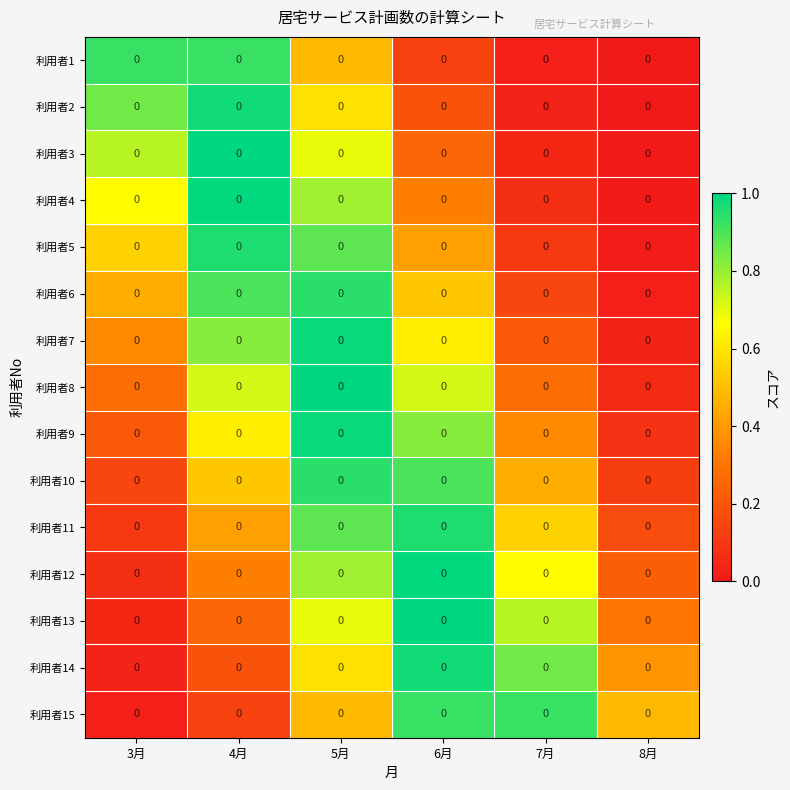

Reading left to right, transcribe all the data shown in this chart.

利用者1: 3月=0.0	4月=0.0	5月=0.0	6月=0.0	7月=0.0	8月=0.0
利用者2: 3月=0.0	4月=0.0	5月=0.0	6月=0.0	7月=0.0	8月=0.0
利用者3: 3月=0.0	4月=0.0	5月=0.0	6月=0.0	7月=0.0	8月=0.0
利用者4: 3月=0.0	4月=0.0	5月=0.0	6月=0.0	7月=0.0	8月=0.0
利用者5: 3月=0.0	4月=0.0	5月=0.0	6月=0.0	7月=0.0	8月=0.0
利用者6: 3月=0.0	4月=0.0	5月=0.0	6月=0.0	7月=0.0	8月=0.0
利用者7: 3月=0.0	4月=0.0	5月=0.0	6月=0.0	7月=0.0	8月=0.0
利用者8: 3月=0.0	4月=0.0	5月=0.0	6月=0.0	7月=0.0	8月=0.0
利用者9: 3月=0.0	4月=0.0	5月=0.0	6月=0.0	7月=0.0	8月=0.0
利用者10: 3月=0.0	4月=0.0	5月=0.0	6月=0.0	7月=0.0	8月=0.0
利用者11: 3月=0.0	4月=0.0	5月=0.0	6月=0.0	7月=0.0	8月=0.0
利用者12: 3月=0.0	4月=0.0	5月=0.0	6月=0.0	7月=0.0	8月=0.0
利用者13: 3月=0.0	4月=0.0	5月=0.0	6月=0.0	7月=0.0	8月=0.0
利用者14: 3月=0.0	4月=0.0	5月=0.0	6月=0.0	7月=0.0	8月=0.0
利用者15: 3月=0.0	4月=0.0	5月=0.0	6月=0.0	7月=0.0	8月=0.0